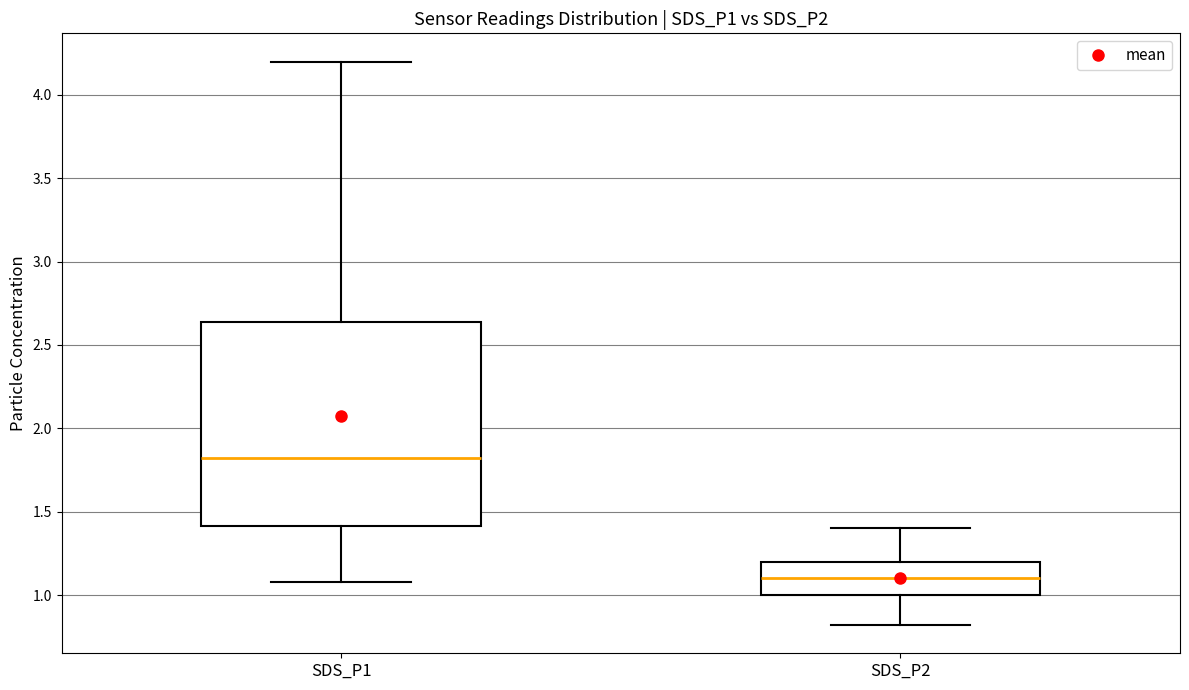

Reading left to right, read every box against the y-axis: the position of its median line, the range the box covers, and the ends of its whiskers. The values are not printed on the chart, so give them approximately, as read against the axis.

SDS_P1: median 1.85, box 1.40 to 2.65, whiskers 1.10 to 4.20
SDS_P2: median 1.10, box 1.00 to 1.20, whiskers 0.80 to 1.40